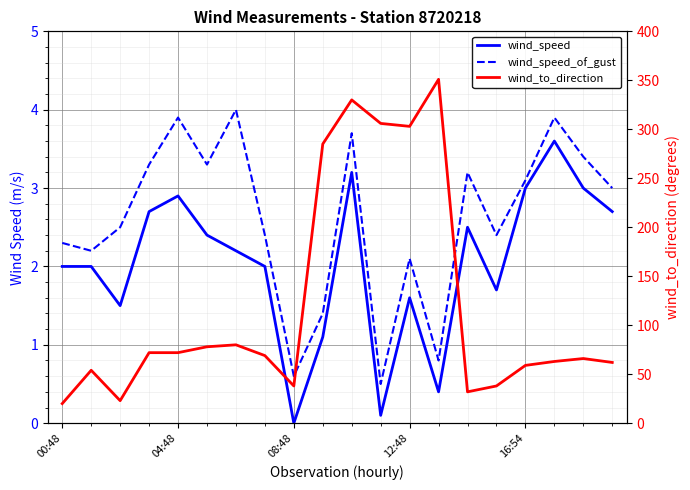

How many lines are shown in the chart?

3